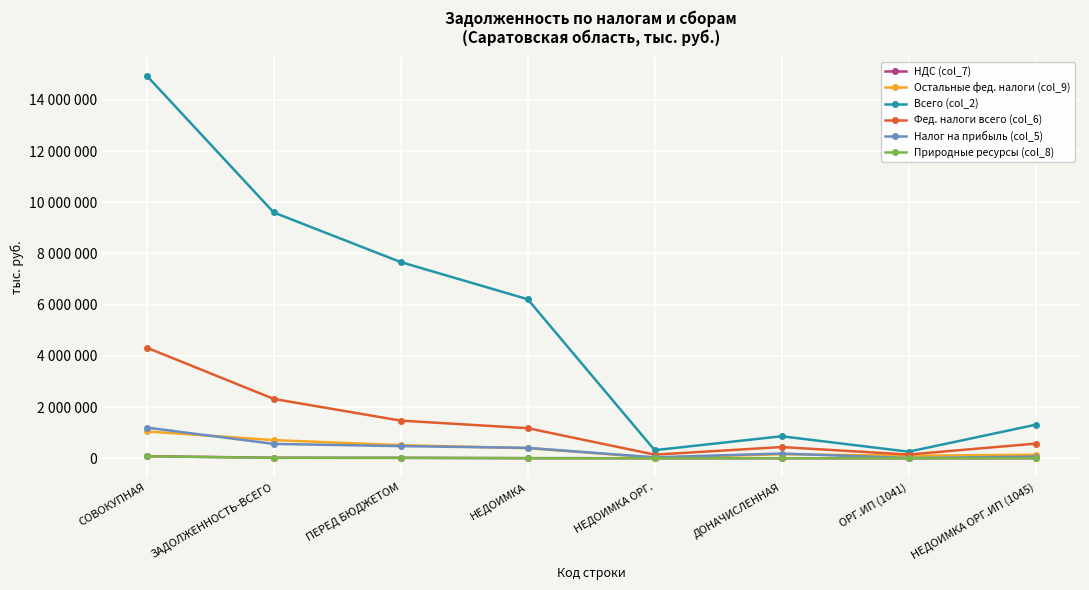

What is the difference between the Фед. налоги всего (col_6) values at НЕДОИМКА and ЗАДОЛЖЕННОСТЬ-ВСЕГО?

1142311